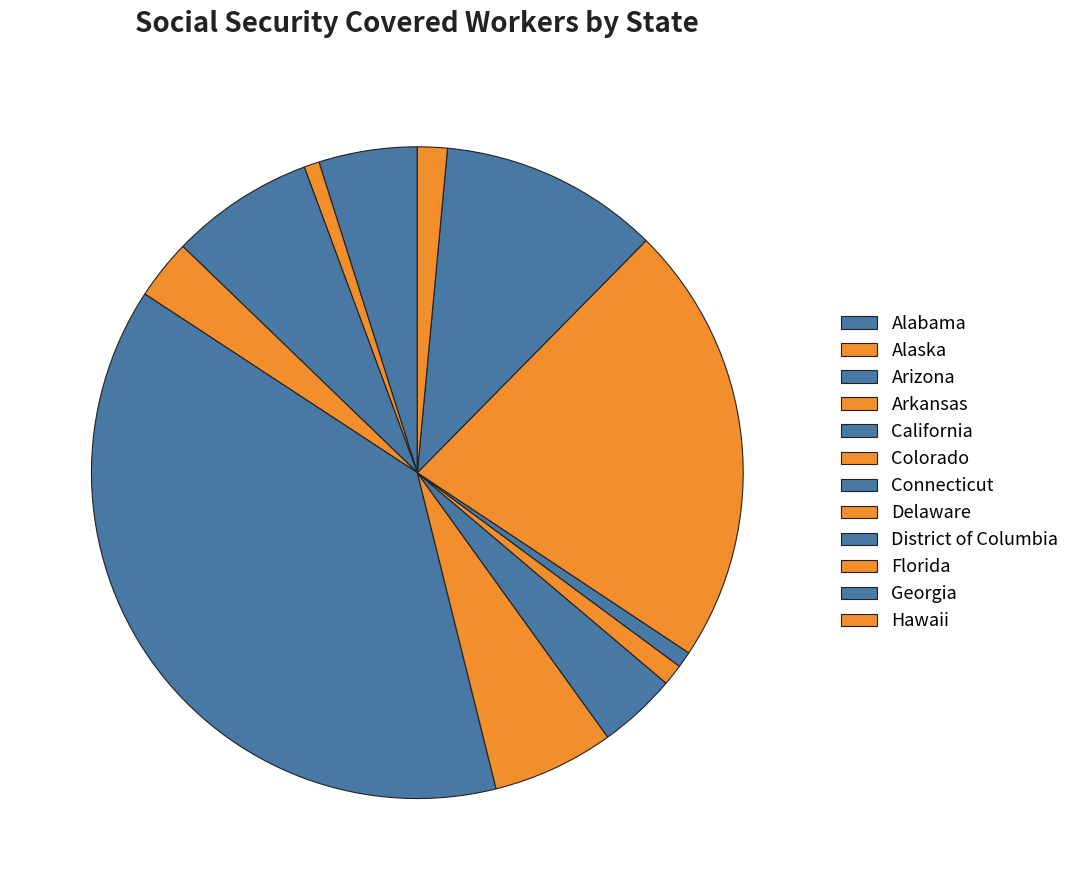

Count the number of slices in the pie.

12